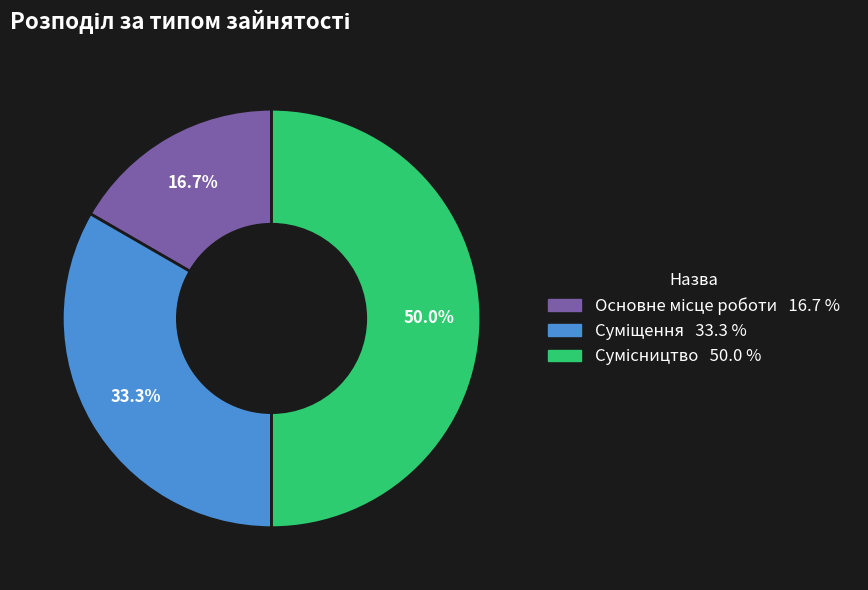

What percentage is NOT represented by Суміщення?

66.7%